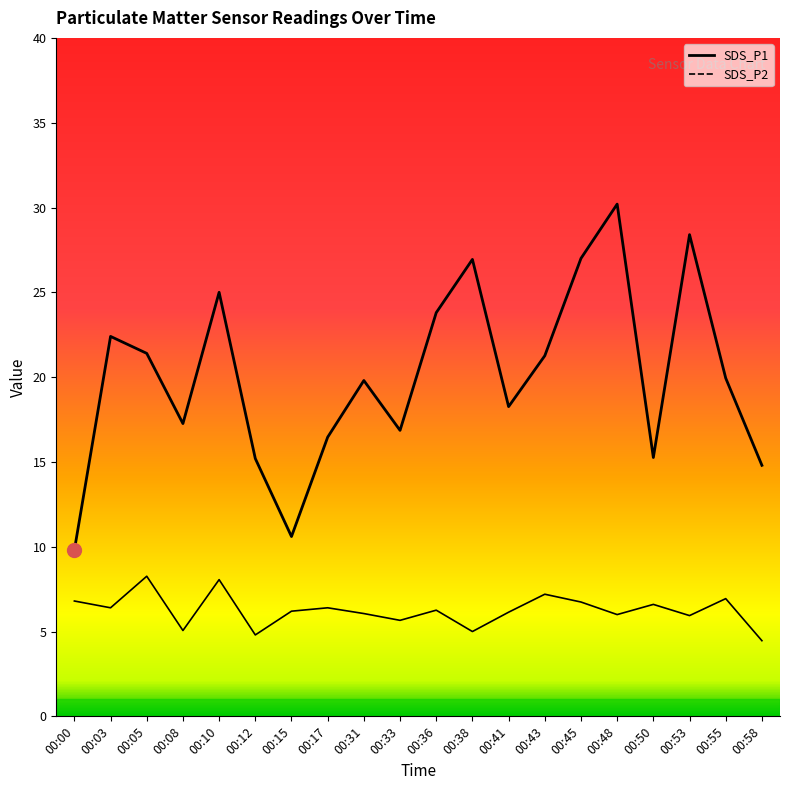

Is the value of SDS_P1 at 00:10 greater than the value of SDS_P2 at 00:38?

Yes